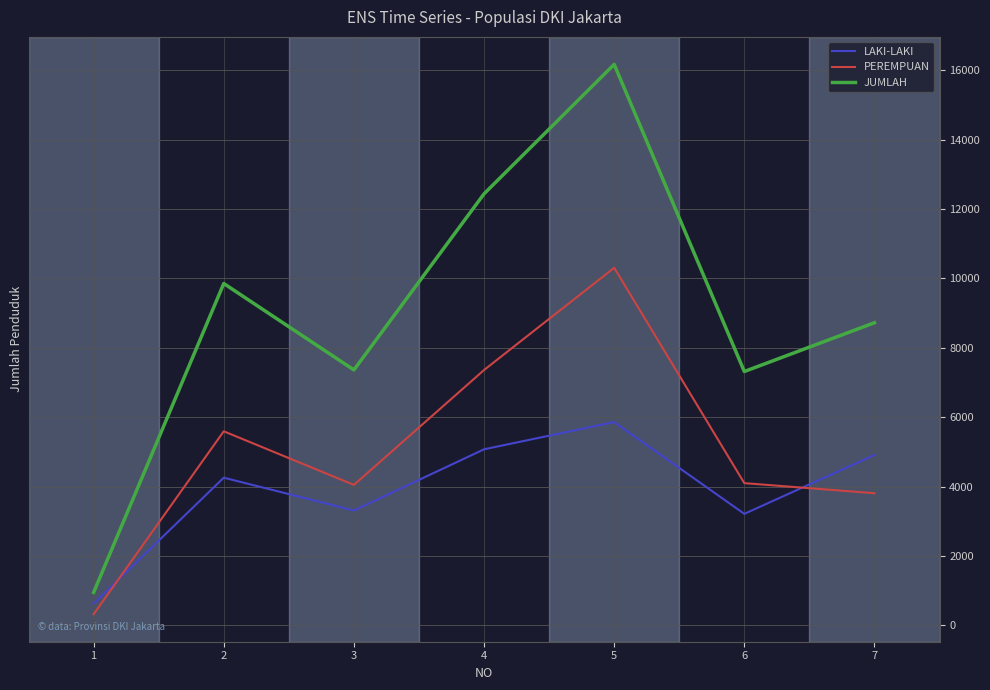

At which category does JUMLAH reach its first local peak?

2